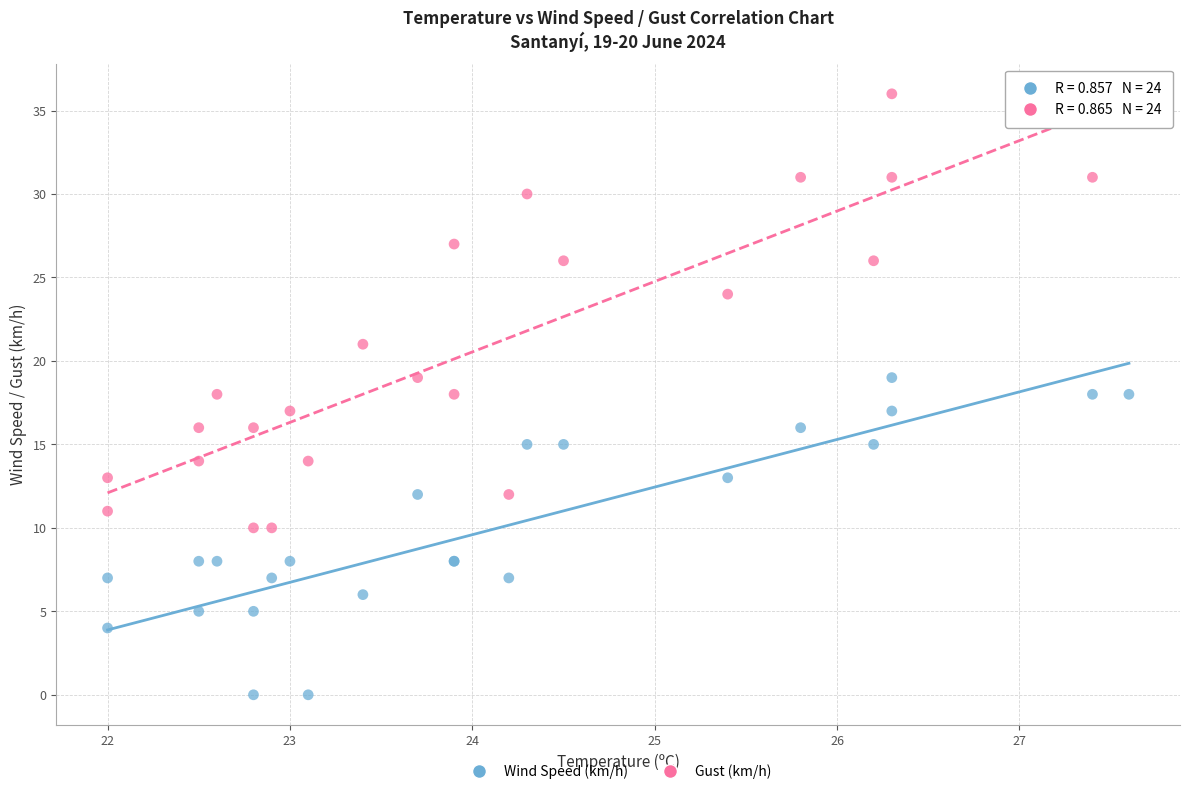

In the Gust (km/h) series, what Y value is closest to 23?

24